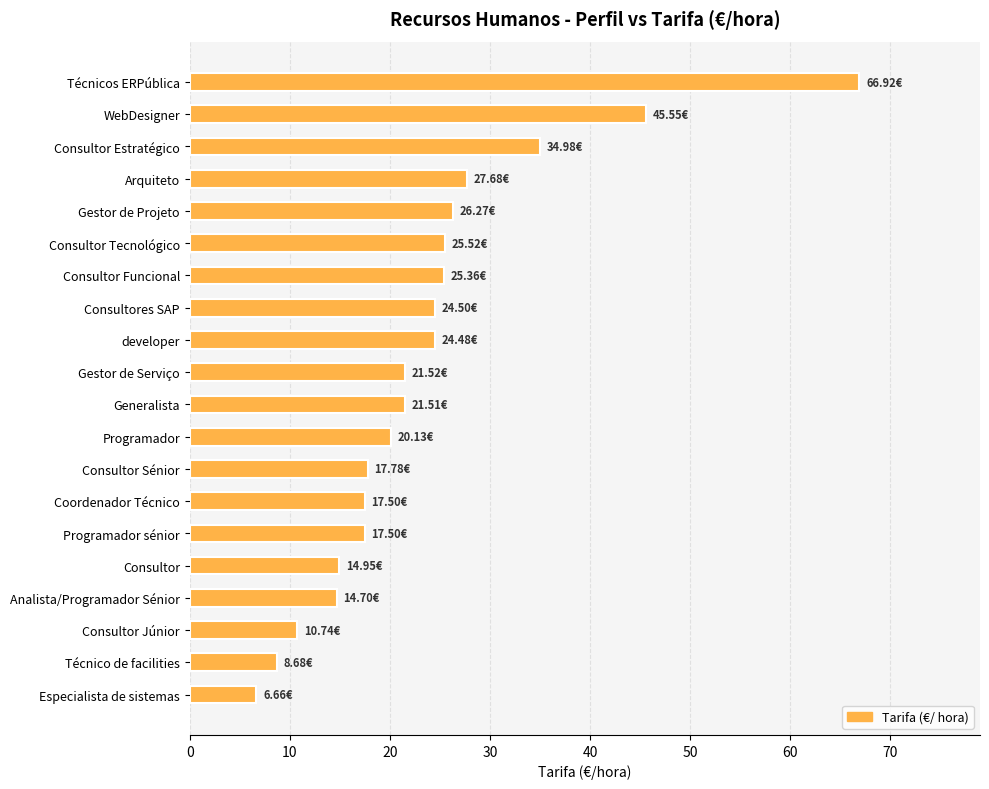

What is the change in value from Consultor Estratégico to Analista/Programador Sénior?

-20.3